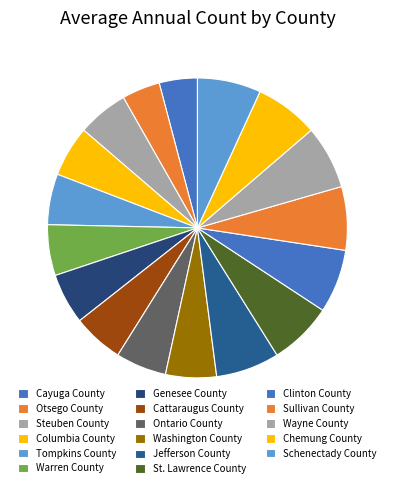

True or false: Washington County accounts for 5% of the total.

True